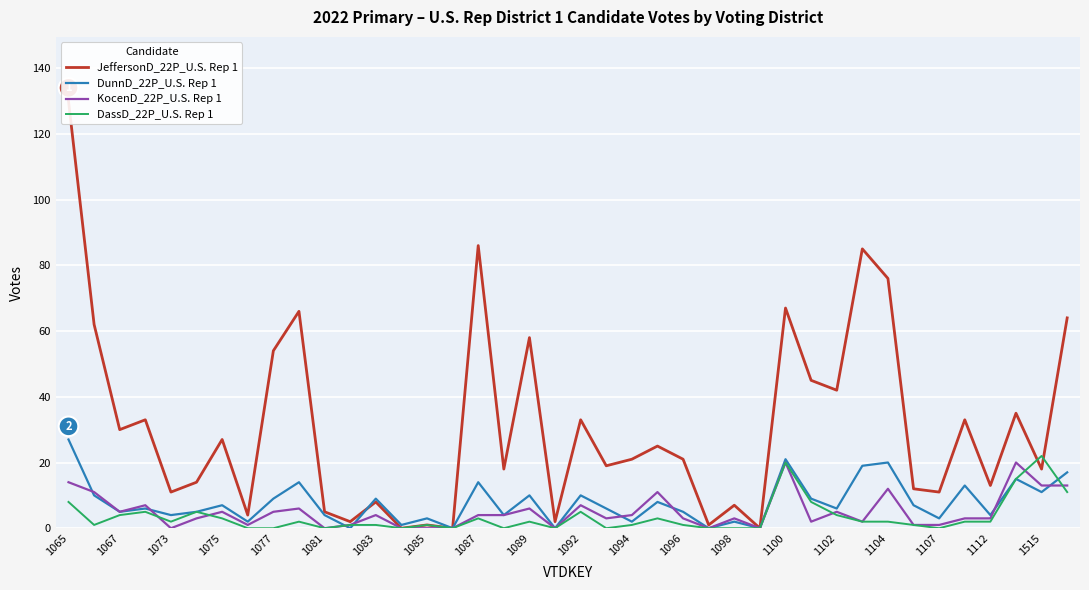

True or false: DassD_22P_U.S. Rep 1 and KocenD_22P_U.S. Rep 1 intersect in this chart.

True